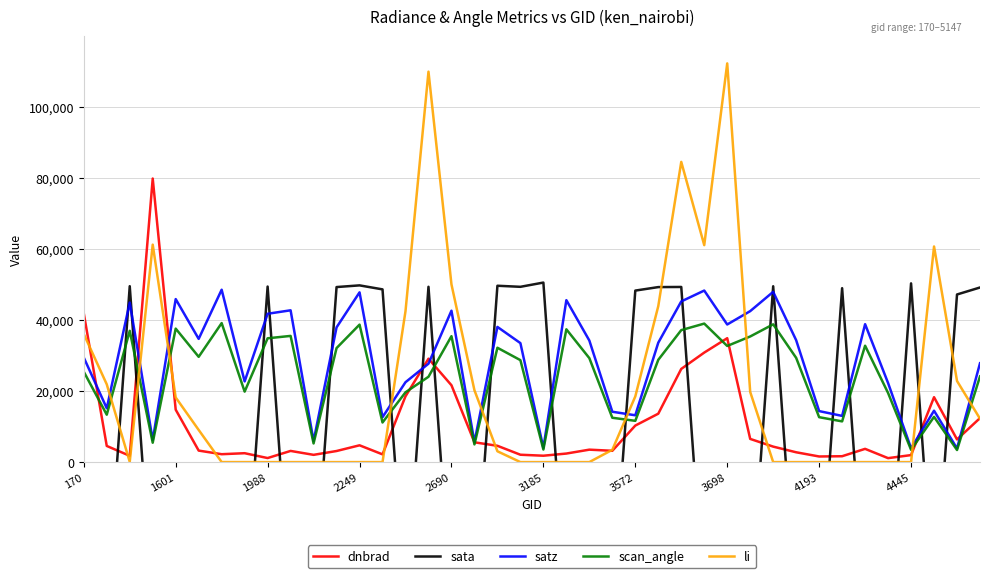

What is the maximum value for satz?

48488.4